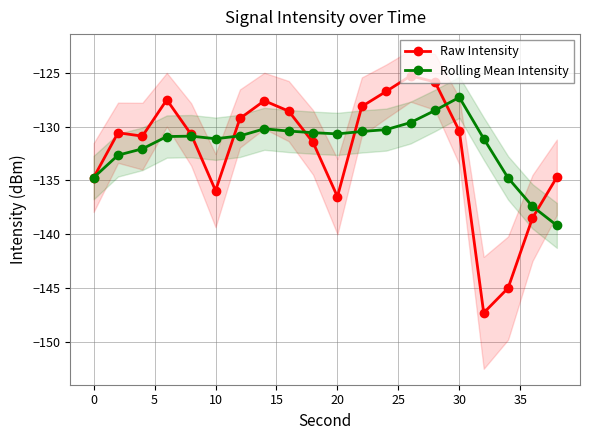

What is the average value of the Raw Intensity series?

-132.3